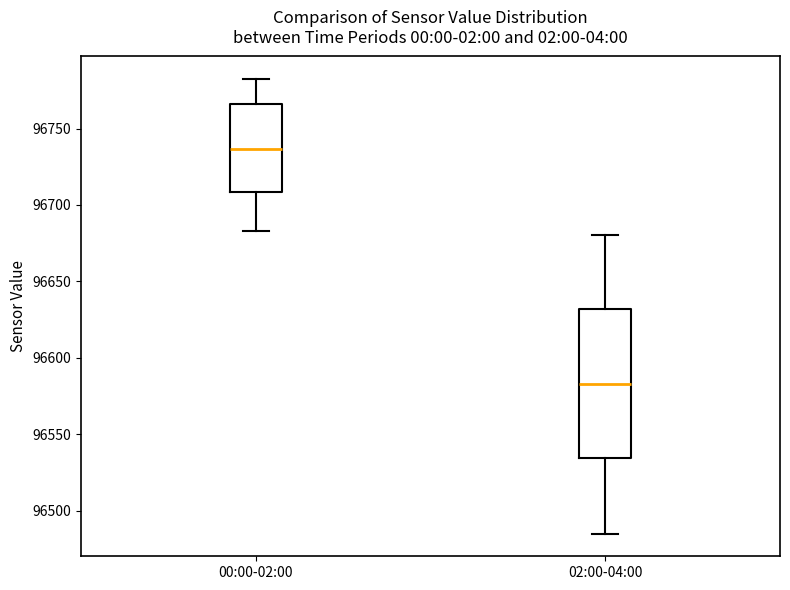

Reading left to right, read every box against the y-axis: the position of its median line, the range the box covers, and the ends of its whiskers. The values are not printed on the chart, so give them approximately, as read against the axis.

00:00-02:00: median 96735, box 96710 to 96765, whiskers 96685 to 96780
02:00-04:00: median 96585, box 96535 to 96630, whiskers 96485 to 96680